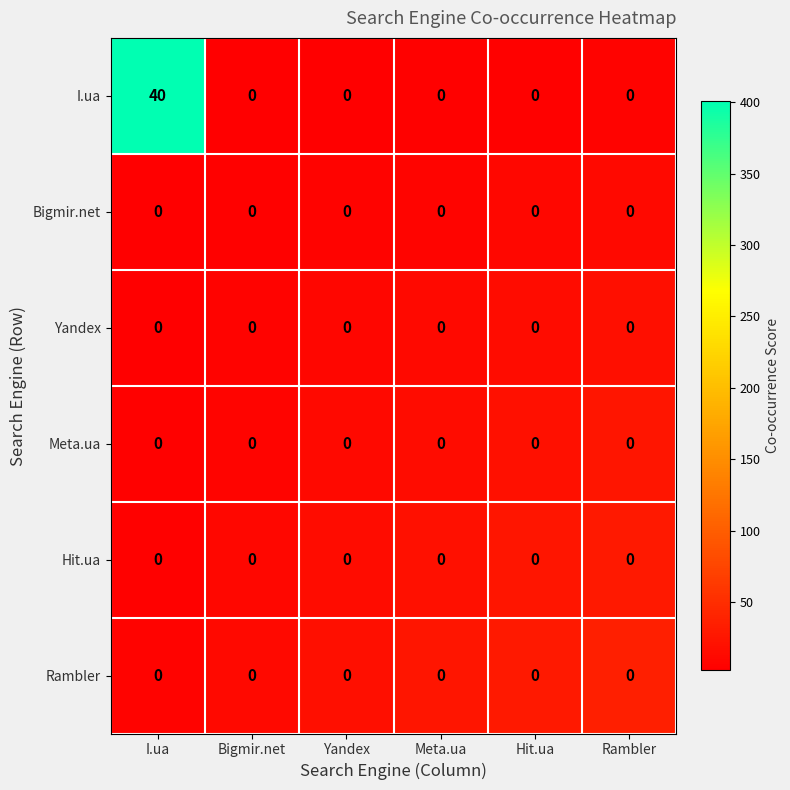

True or false: Yandex has a value of 0 at Meta.ua.

True